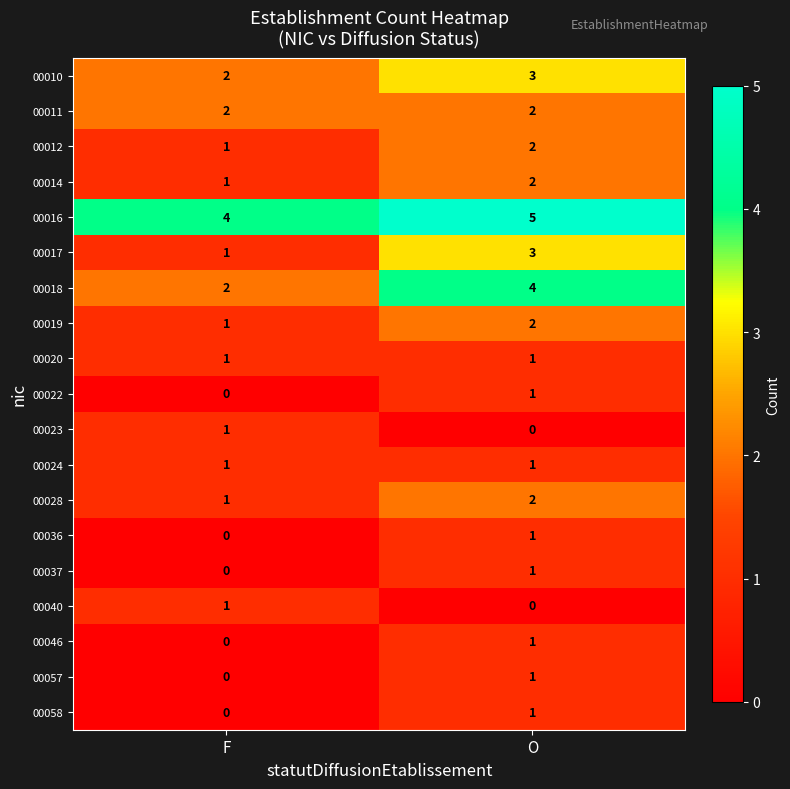

The value of 00022 at O is 0. True or false?

False